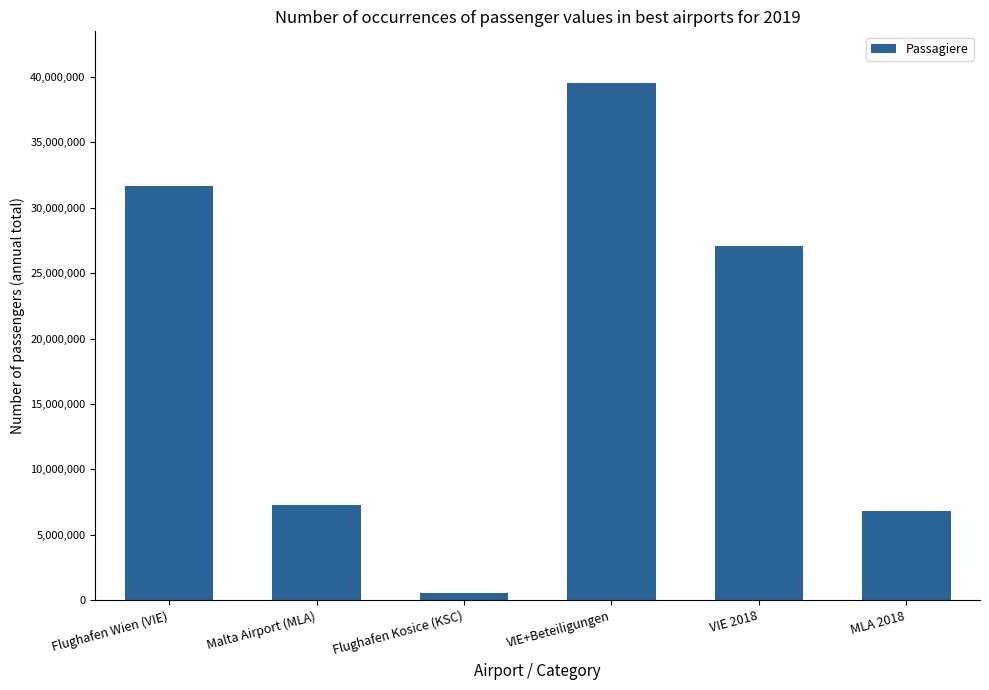

Where does the data first go above 27037292?

Flughafen Wien (VIE)